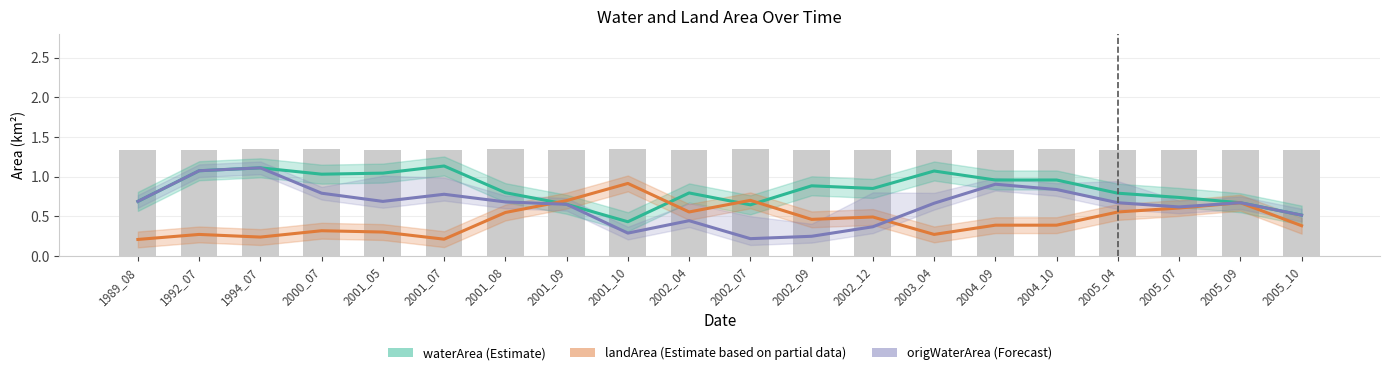

Which series has the widest spread of values?

origWaterArea (Forecast)